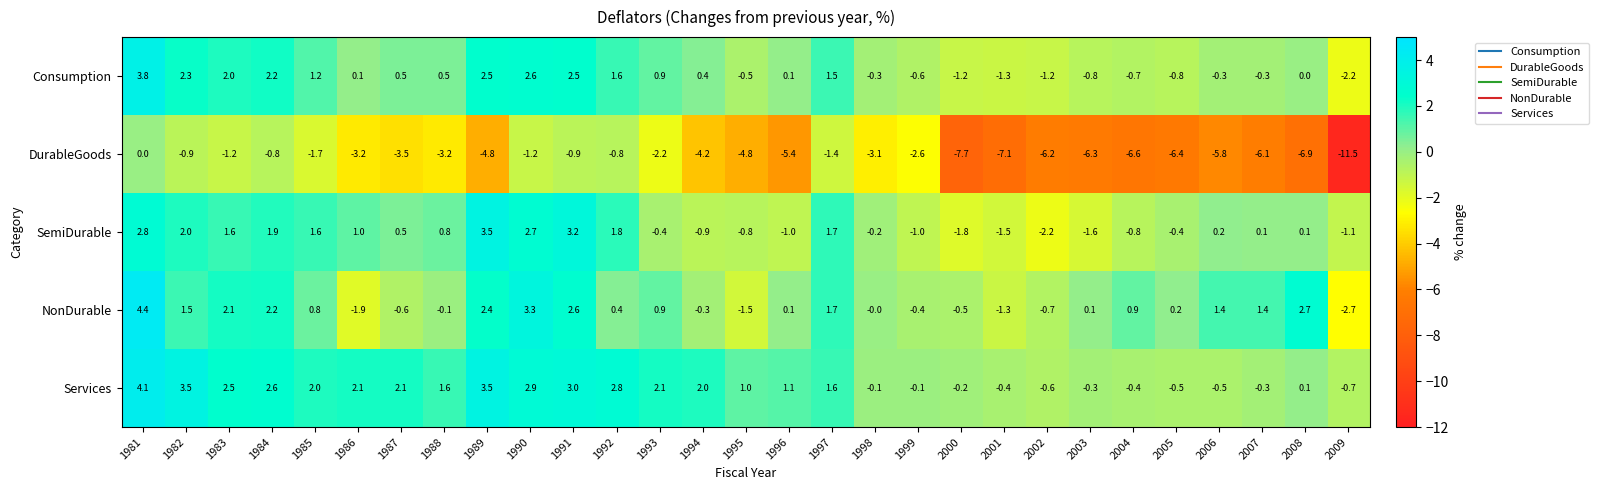

The Services series shows -0.1 at 1998. True or false?

True